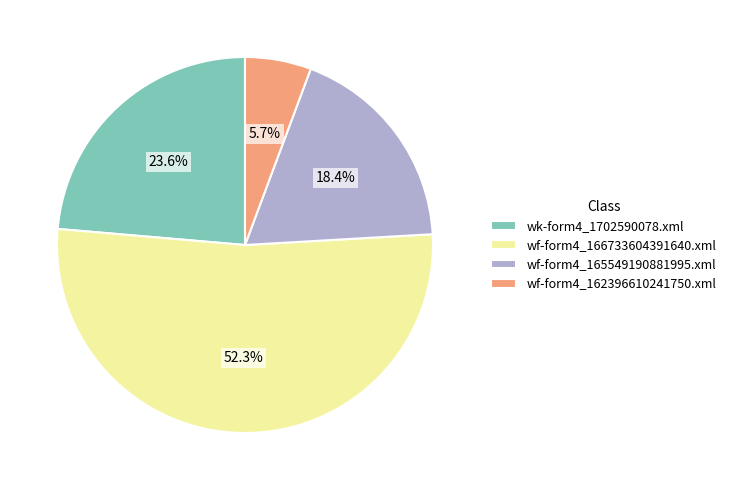

What percentage is NOT represented by wf-form4_166733604391640.xml?

47.7%